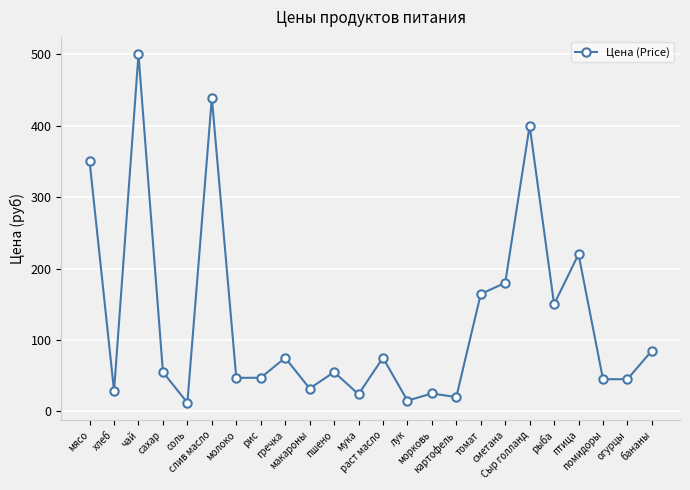

Where is the data nearest to the value 256?

птица